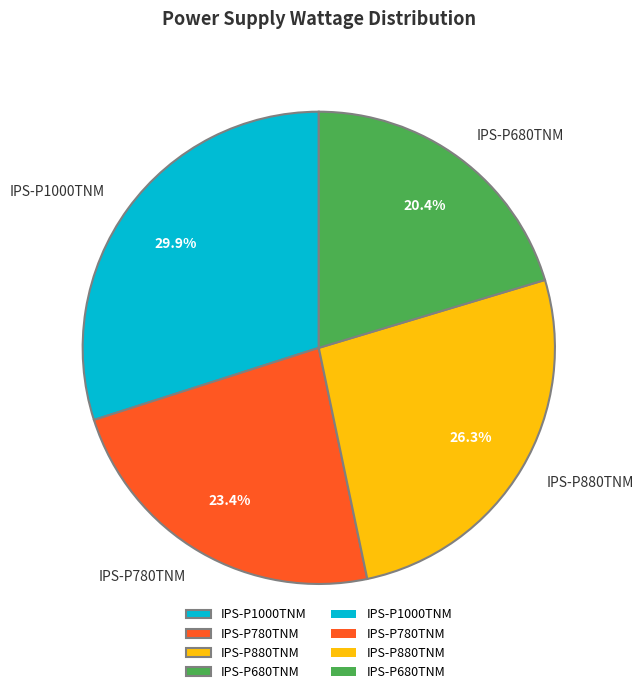

What percentage is the IPS-P1000TNM slice, to the nearest percent?

30%